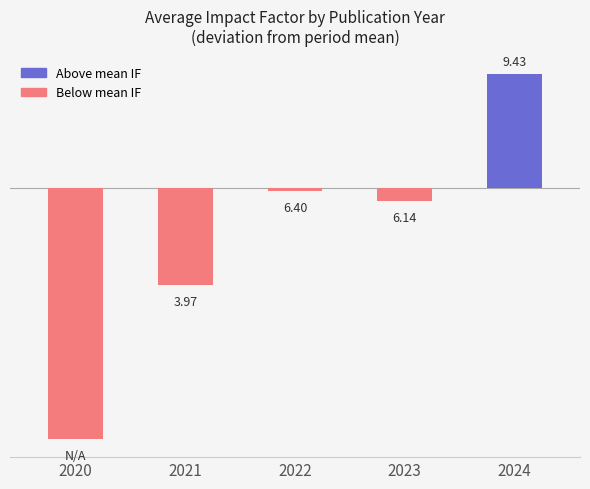

What is the minimum value shown in the chart?

-6.5